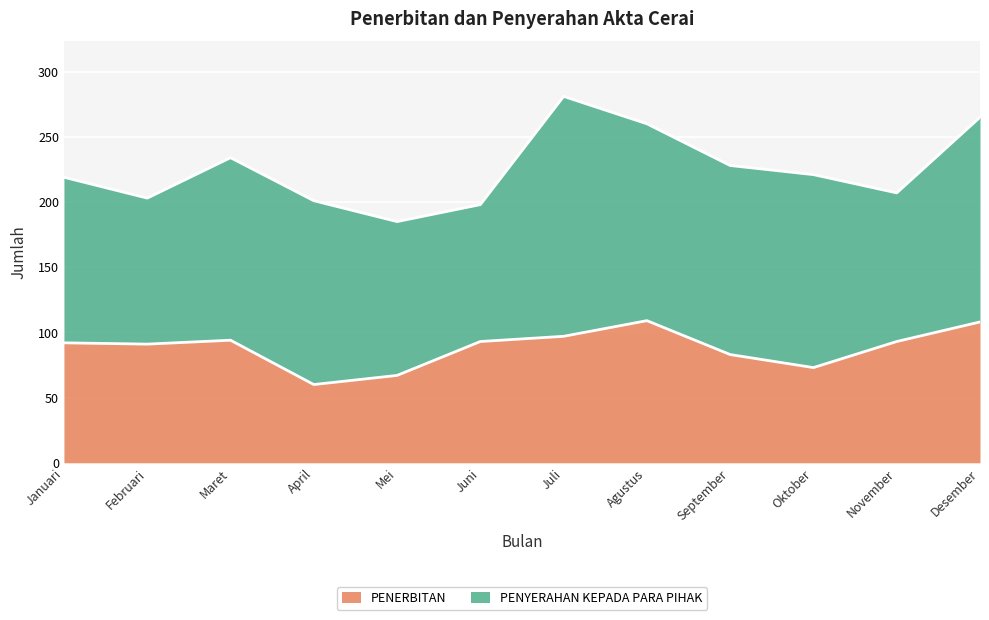

What is the ratio of the value at November to the value at Agustus?

0.9